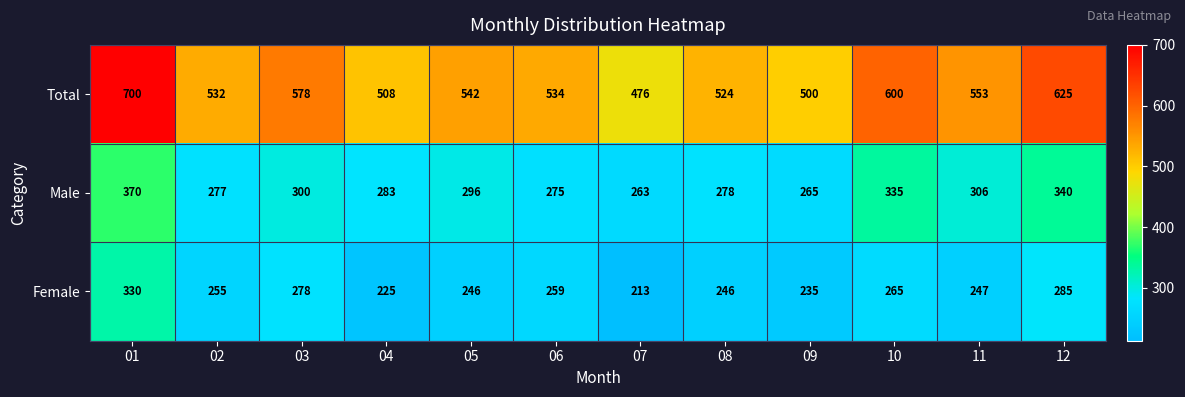

True or false: Male has a value of 277 at 02.

True